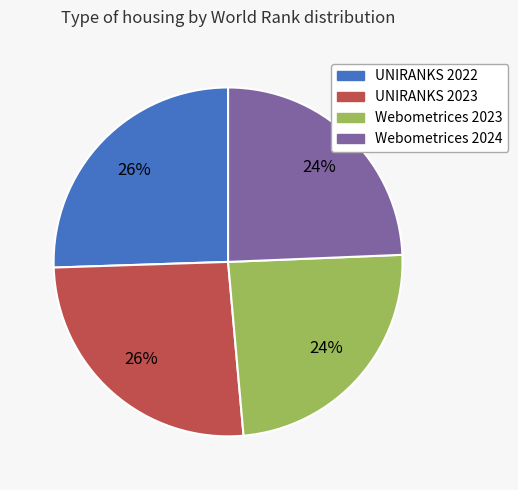

Approximately how many times larger is the value at Webometrices 2023 compared to UNIRANKS 2023?

0.9